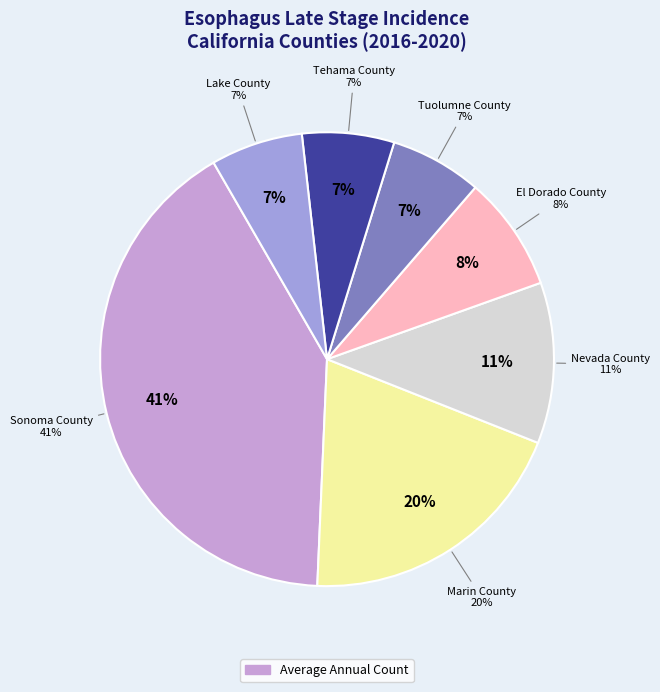

To the nearest percent, what portion does Lake County represent?

7%